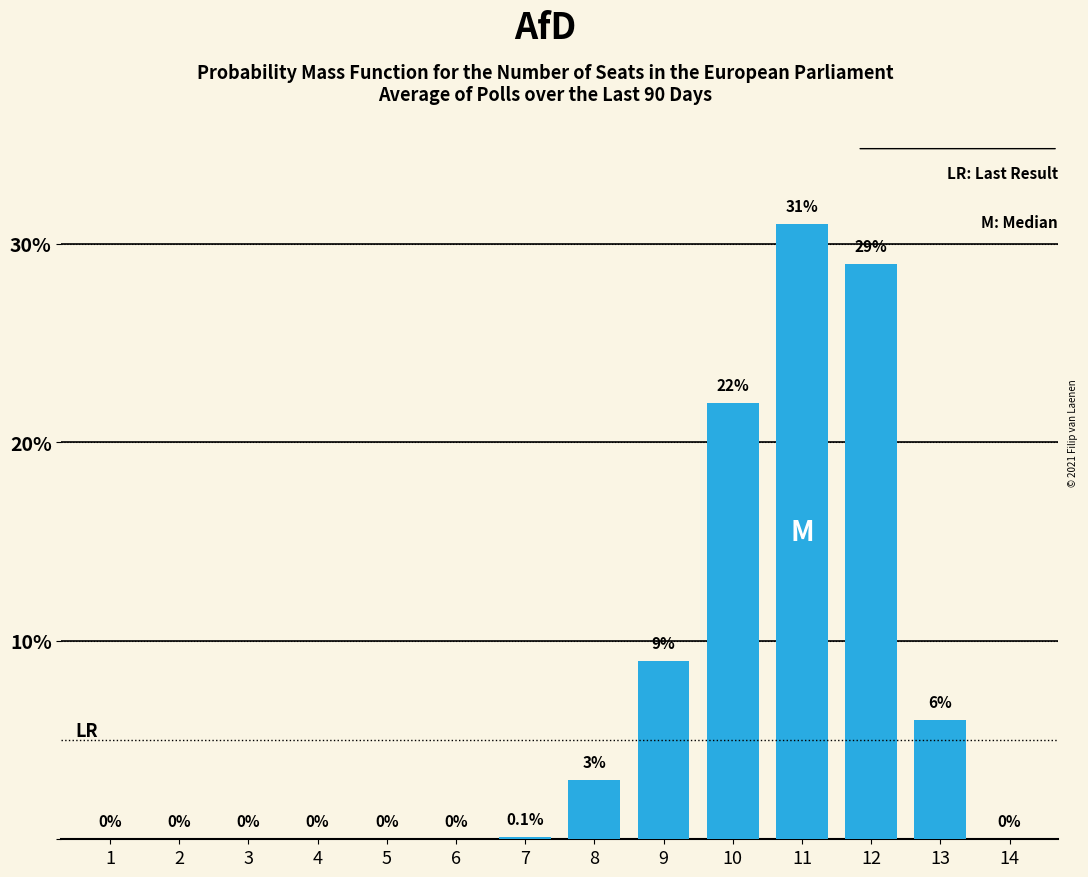

Reading left to right, transcribe all the data shown in this chart.

1=0.0	2=0.0	3=0.0	4=0.0	5=0.0	6=0.0	7=0.1	8=3.0	9=9.0	10=22.0	11=31.0	12=29.0	13=6.0	14=0.0